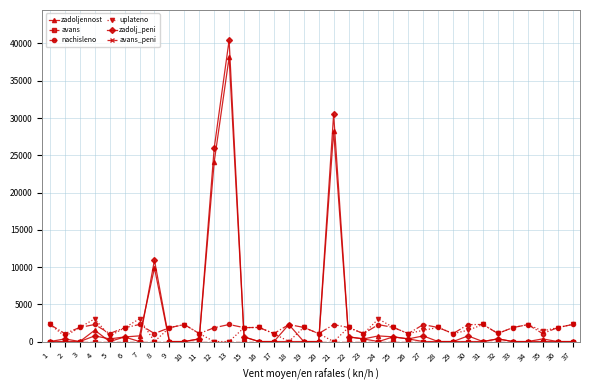

At which category is the sum across all series the highest?

13